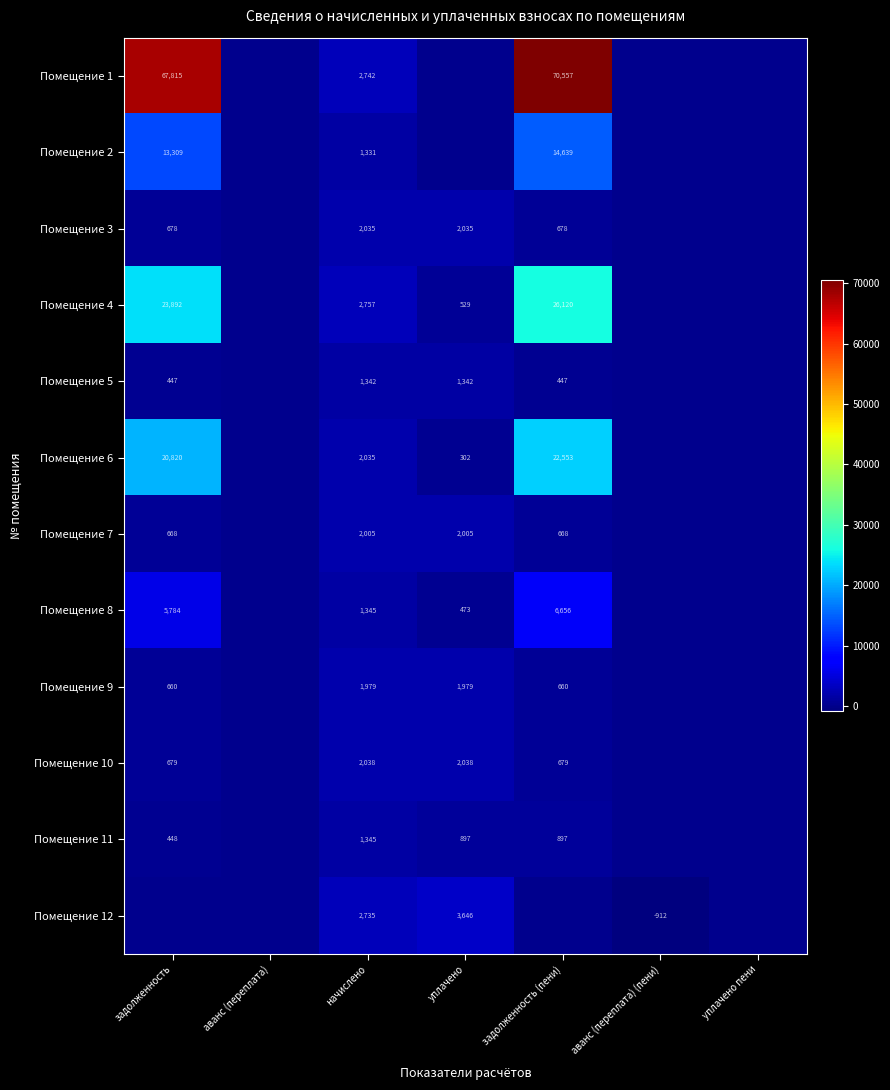

The value of Помещение 2 at задолженность is 13309. True or false?

True